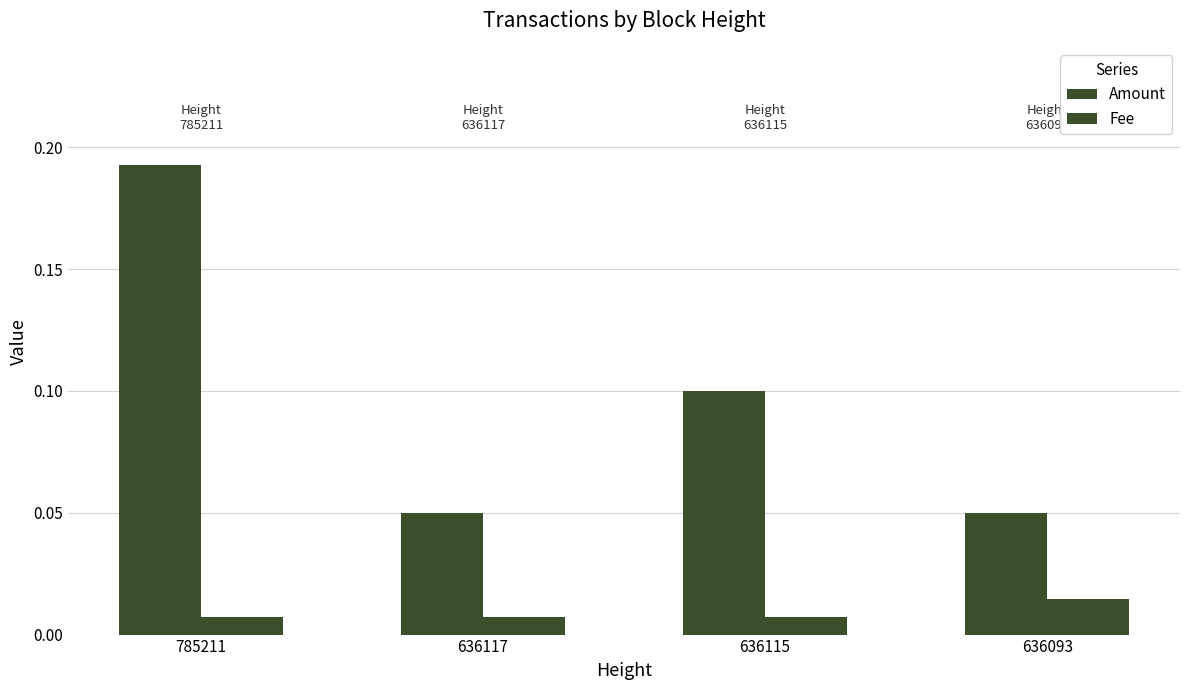

Count the number of data series in this chart.

2